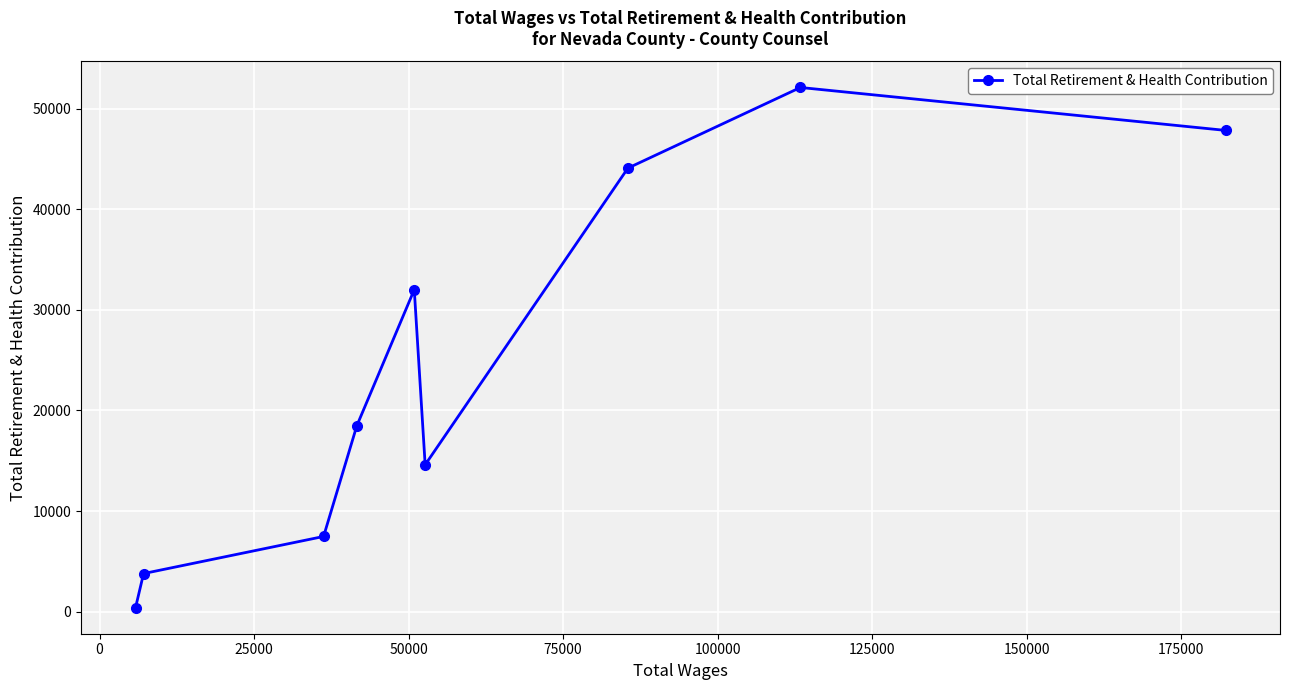

Reading left to right, list all the values displayed in this chart.

388	3783	7471	18487	32010	14599	44095	52112	47845